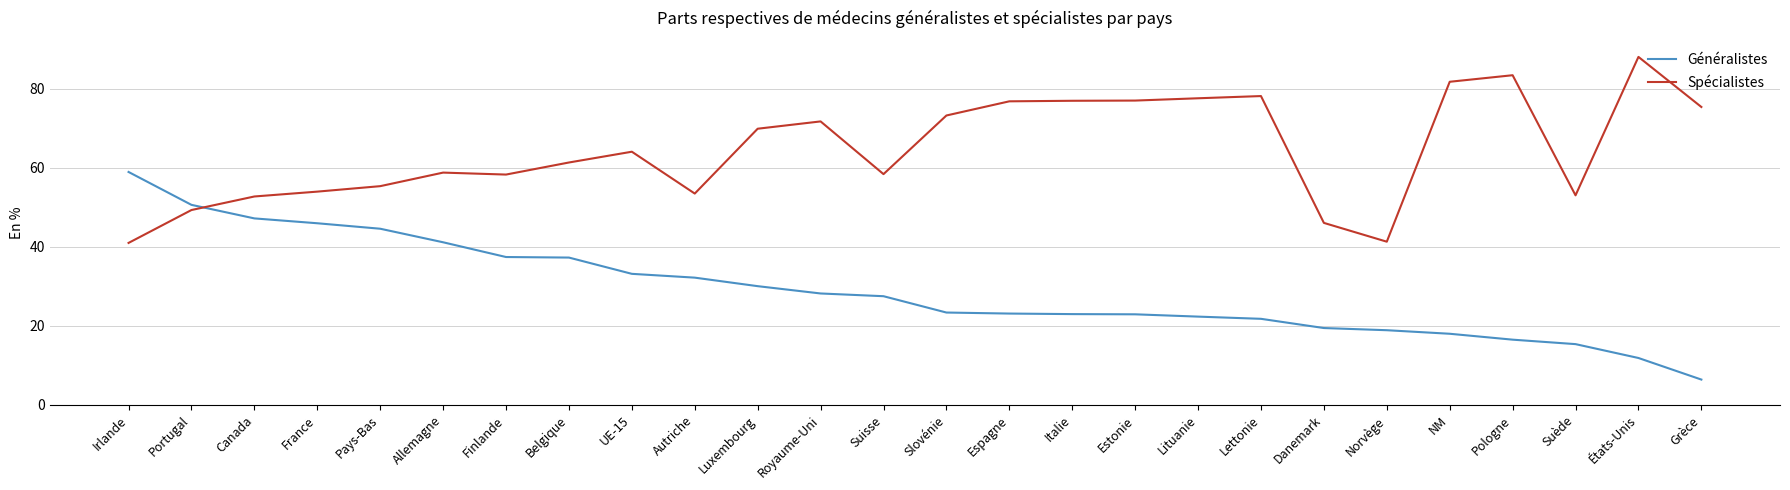

What position from the left is Norvège?

21